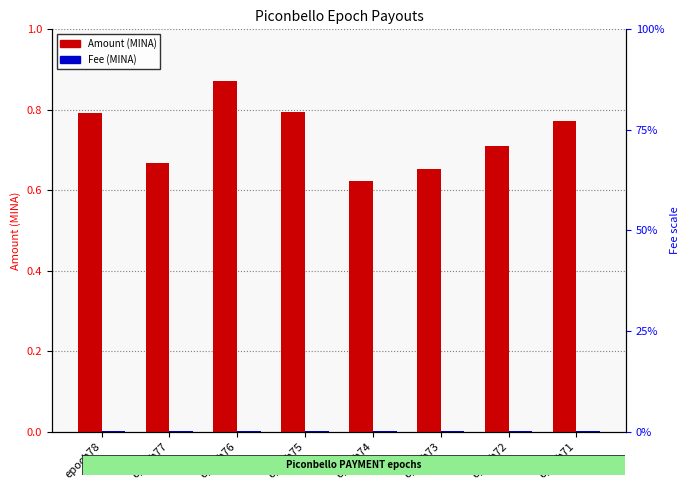

Reading left to right, list all the values displayed in this chart.

Amount: epoch78=0.8	epoch77=0.7	epoch76=0.9	epoch75=0.8	epoch74=0.6	epoch73=0.7	epoch72=0.7	epoch71=0.8
Fee: epoch78=0.0	epoch77=0.0	epoch76=0.0	epoch75=0.0	epoch74=0.0	epoch73=0.0	epoch72=0.0	epoch71=0.0